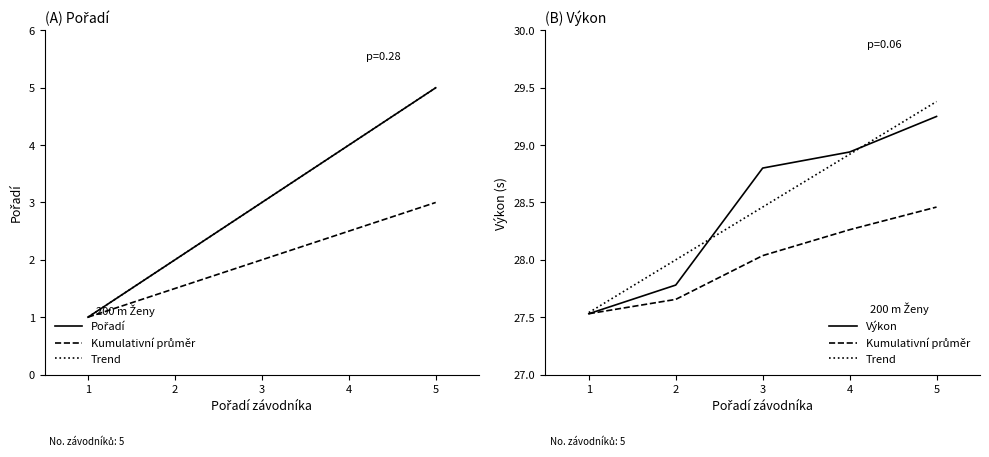

True or false: Kumulativní průměr has more than 0 interior local peaks.

False